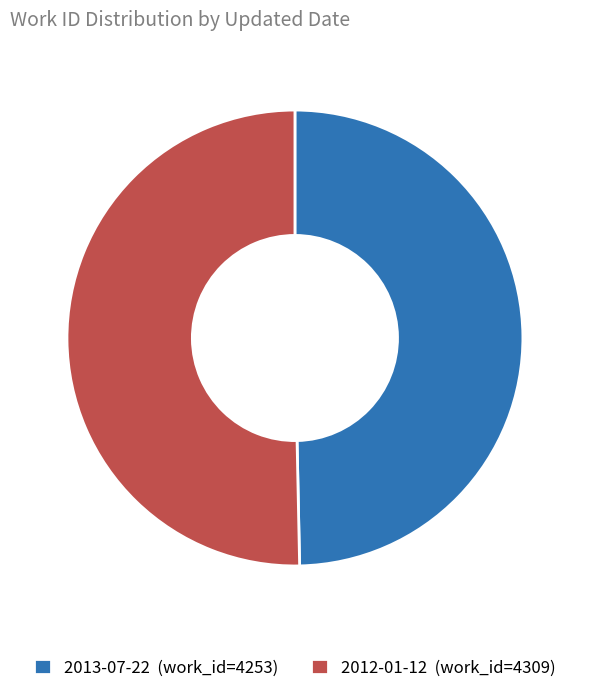

Between 2013-07-22 (work_id=4253) and 2012-01-12 (work_id=4309), which is larger?

2012-01-12 (work_id=4309)